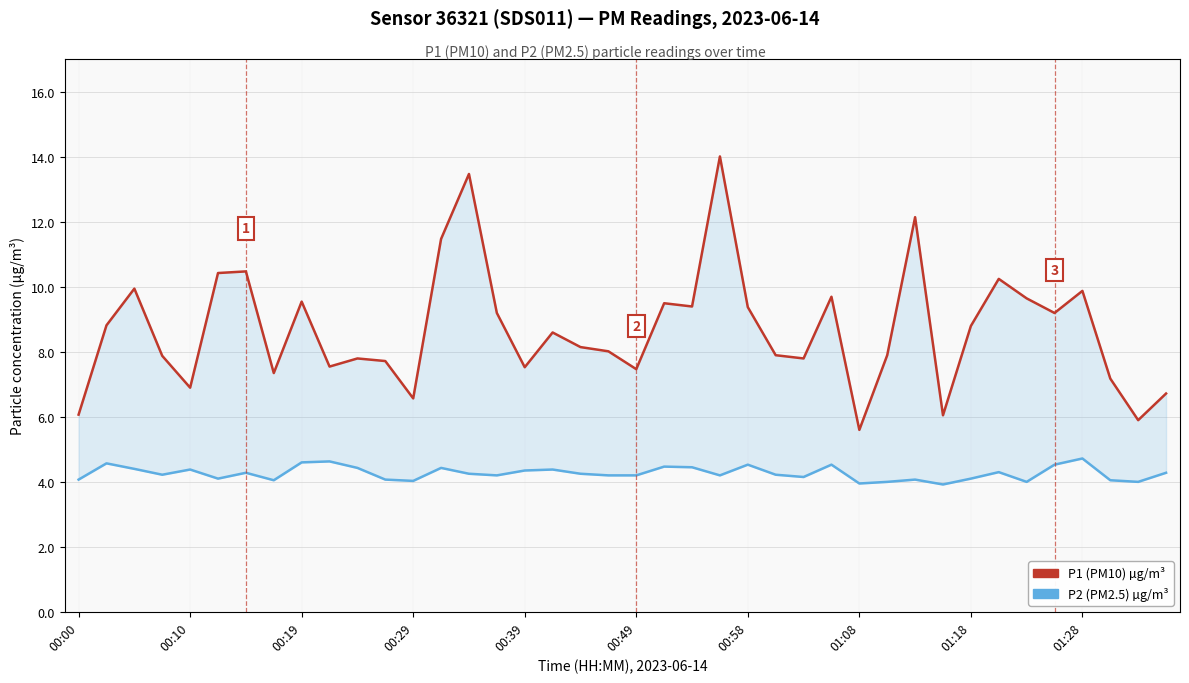

True or false: P2 (PM2.5) µg/m³ and P1 (PM10) µg/m³ intersect in this chart.

False